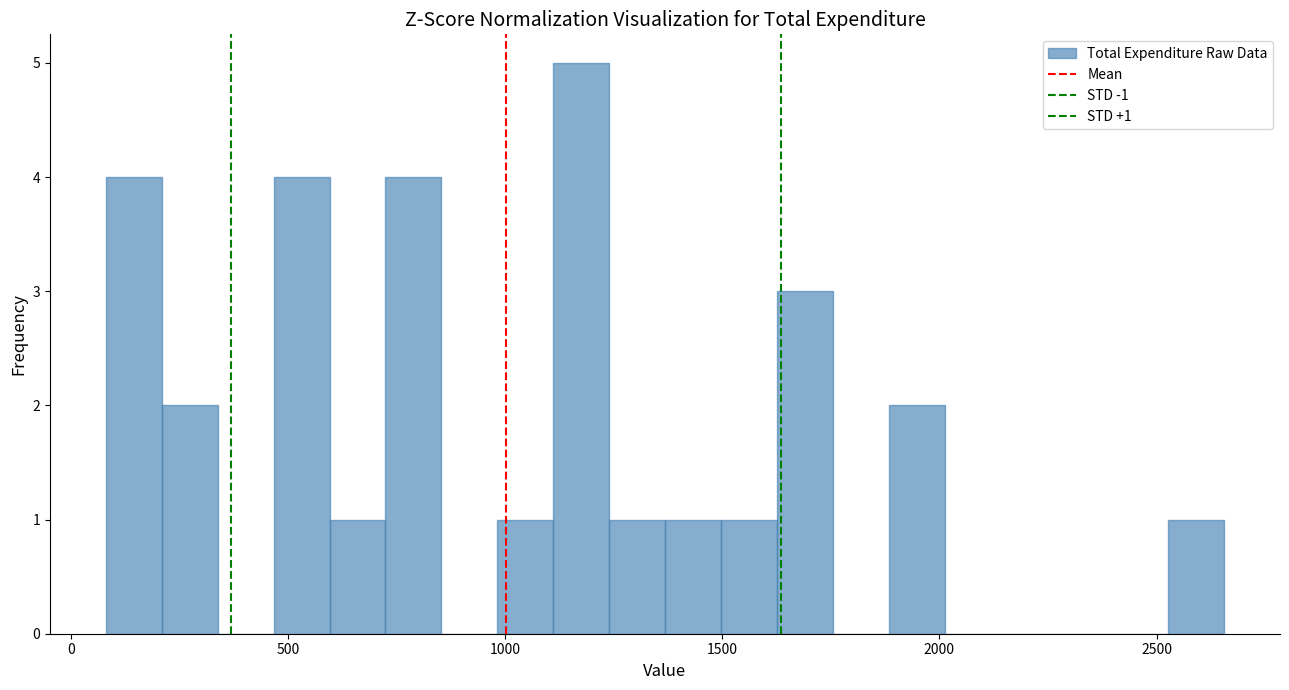

Read against the x-axis, roughly where is the centre of the tallest bar?

1200